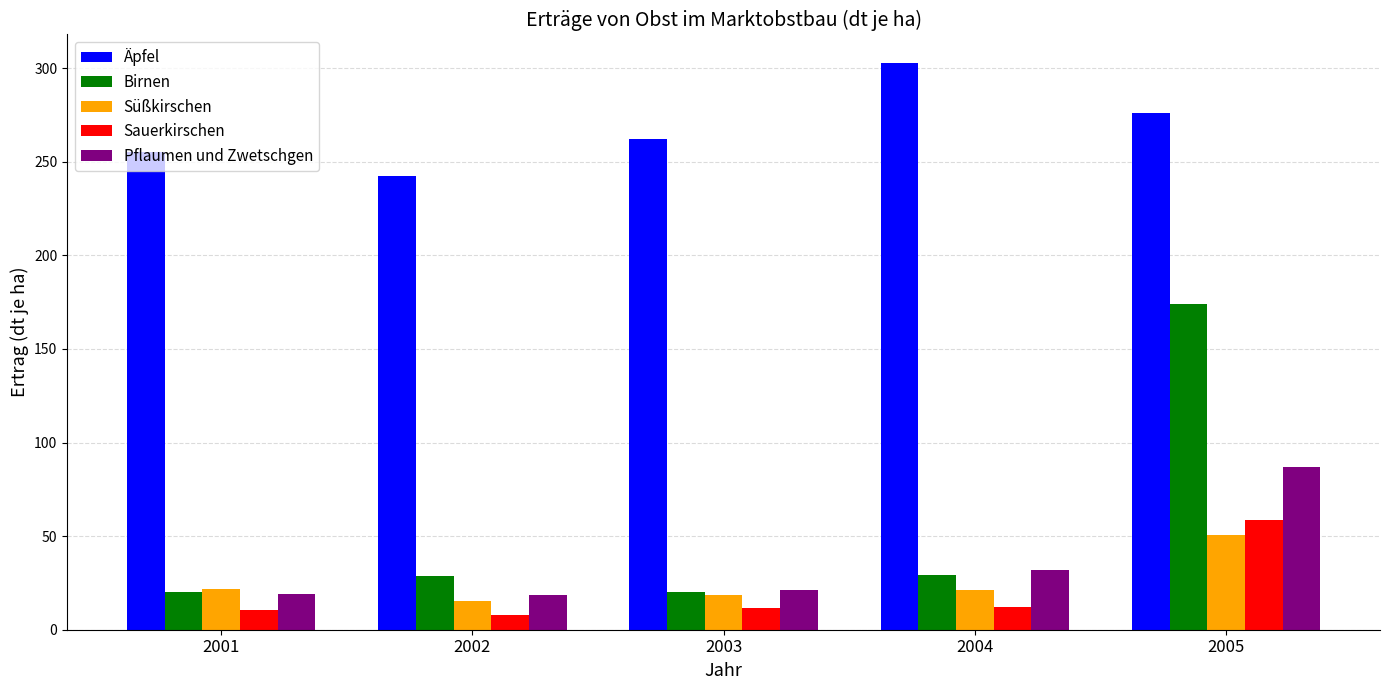

At which label does Äpfel first exceed 262?

2003